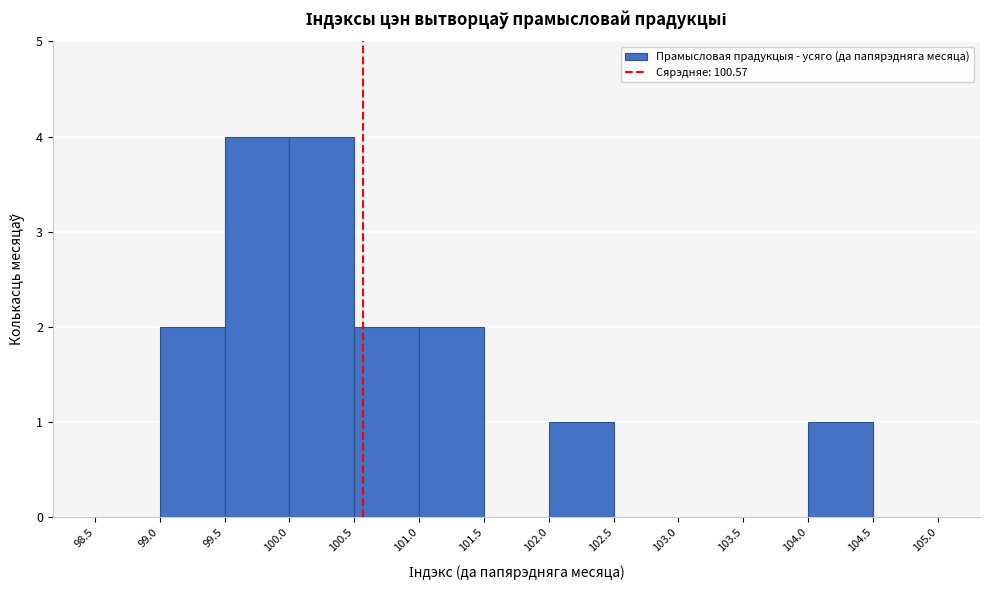

What is the height of the bar covering 104.0 to 104.5 on the x-axis? The values are not printed on the chart, so give them approximately, as read against the axis.

1